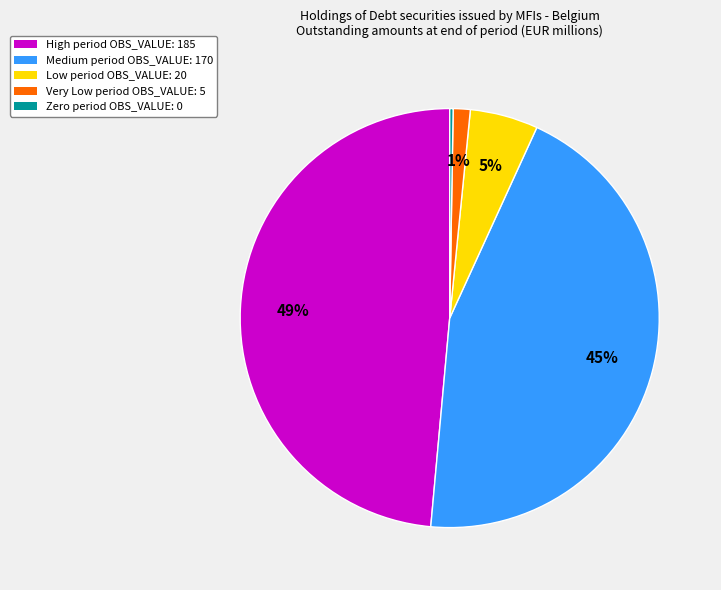

To the nearest percent, what is the average slice percentage?

20%